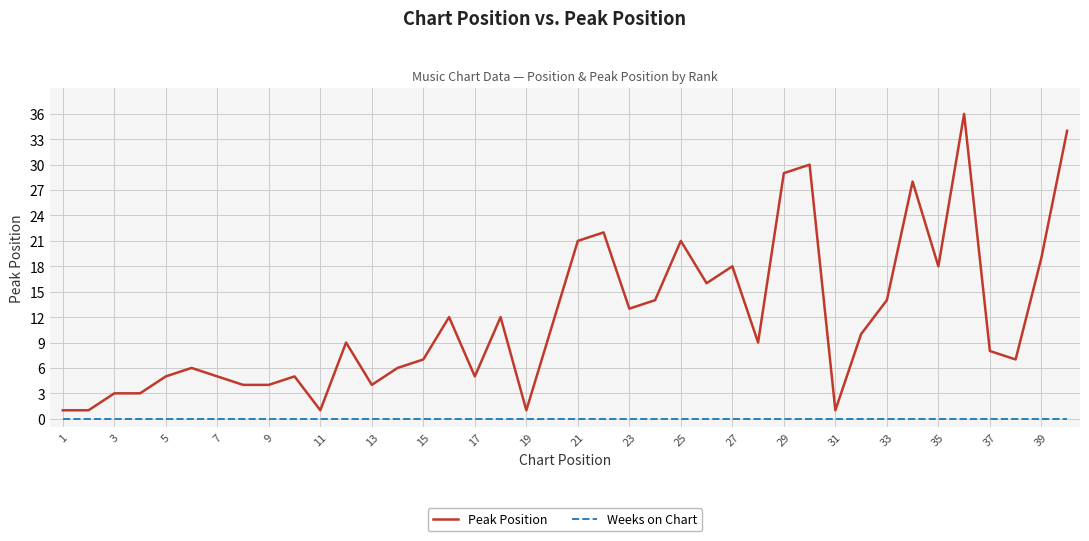

Rank the series by their maximum value, from highest to lowest.

Peak Position, Weeks on Chart